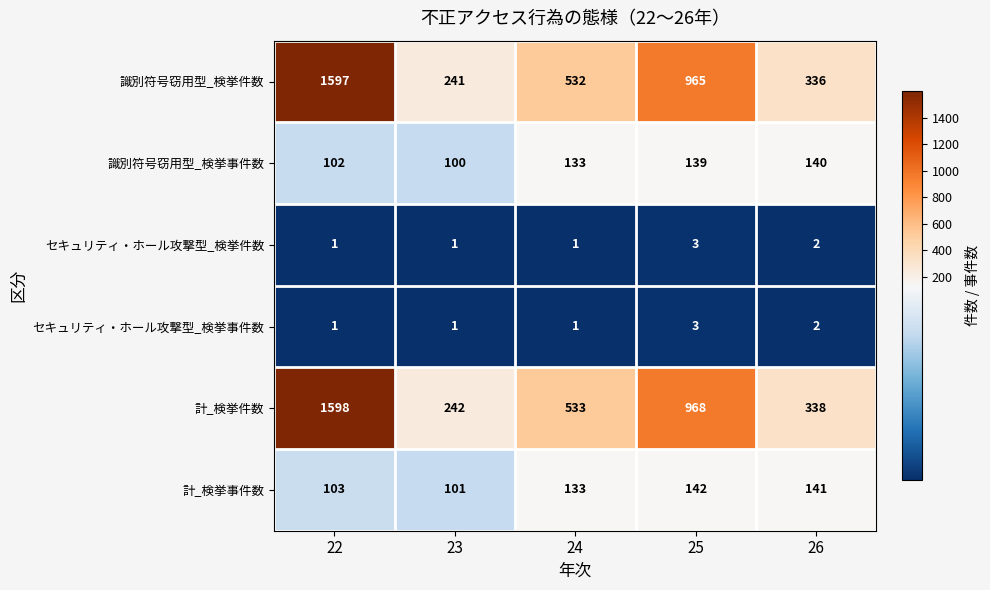

Reading left to right, what are all the values shown in this chart?

識別符号窃用型_検挙件数: 1597	241	532	965	336
識別符号窃用型_検挙事件数: 102	100	133	139	140
セキュリティ・ホール攻撃型_検挙件数: 1	1	1	3	2
セキュリティ・ホール攻撃型_検挙事件数: 1	1	1	3	2
計_検挙件数: 1598	242	533	968	338
計_検挙事件数: 103	101	133	142	141